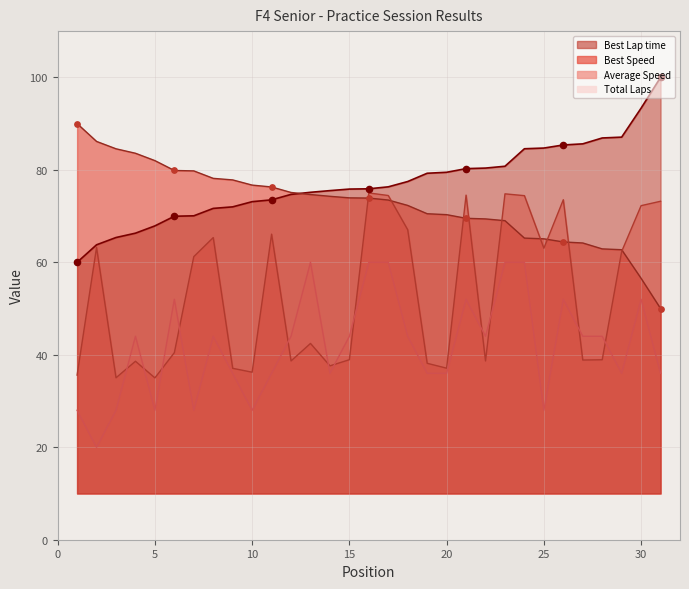

Which series reaches the maximum Y coordinate?

Best Lap time